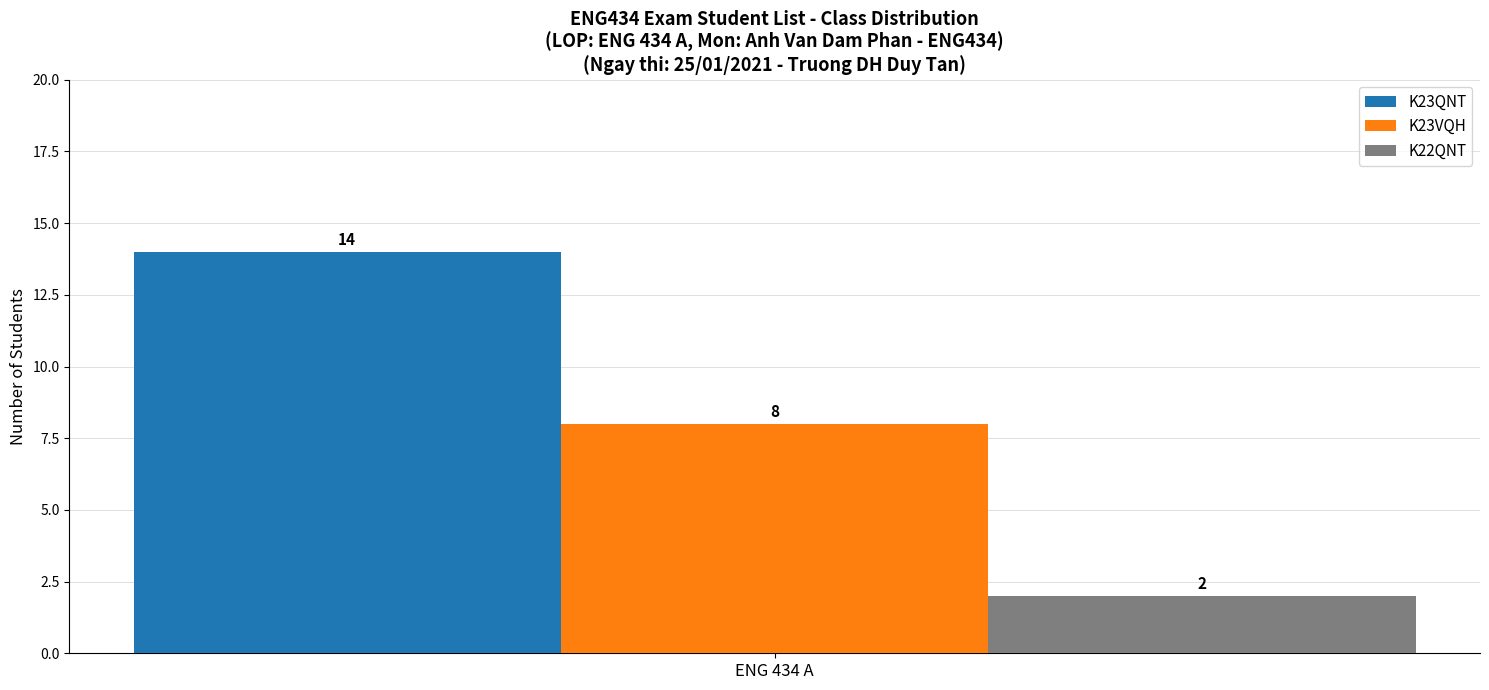

List the series in order of their overall mean, highest first.

K23QNT, K23VQH, K22QNT